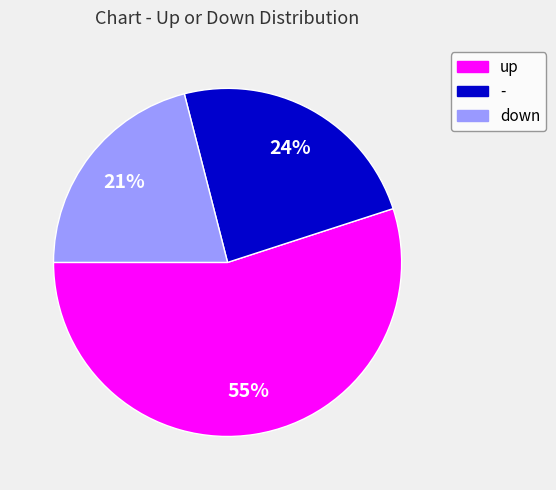

Approximately how many times larger is the value at down compared to up?

0.4